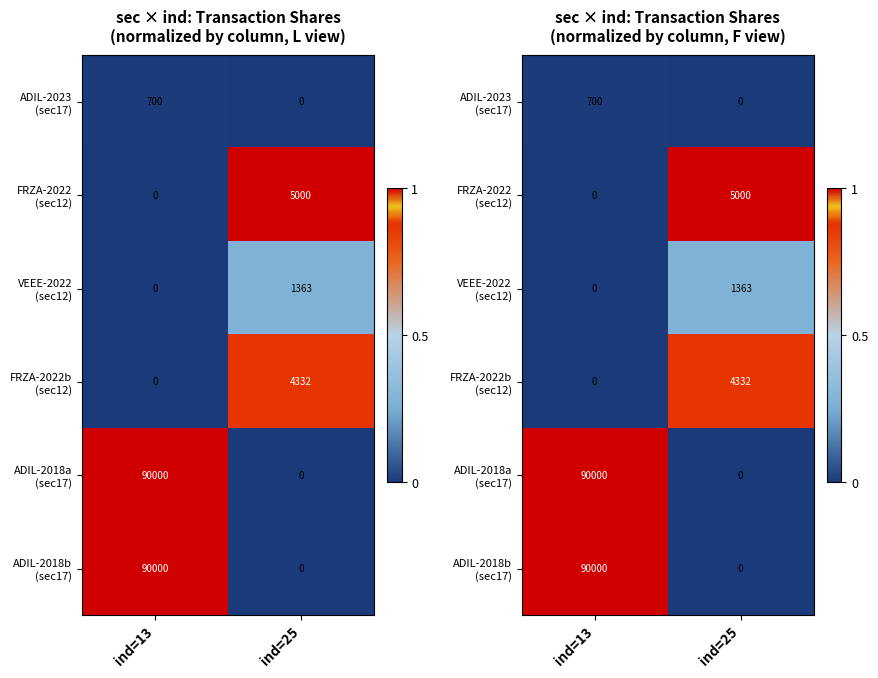

What is the difference between the VEEE-2022 (sec12) values at ind=25 and ind=13?

0.3